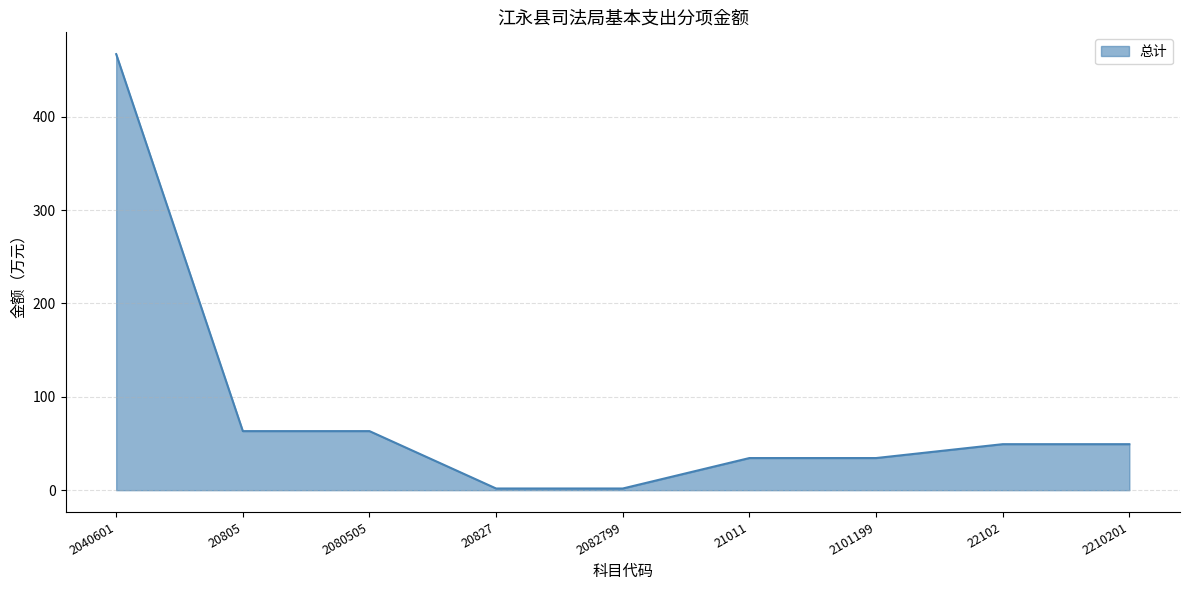

What is the greatest value displayed?

466.9